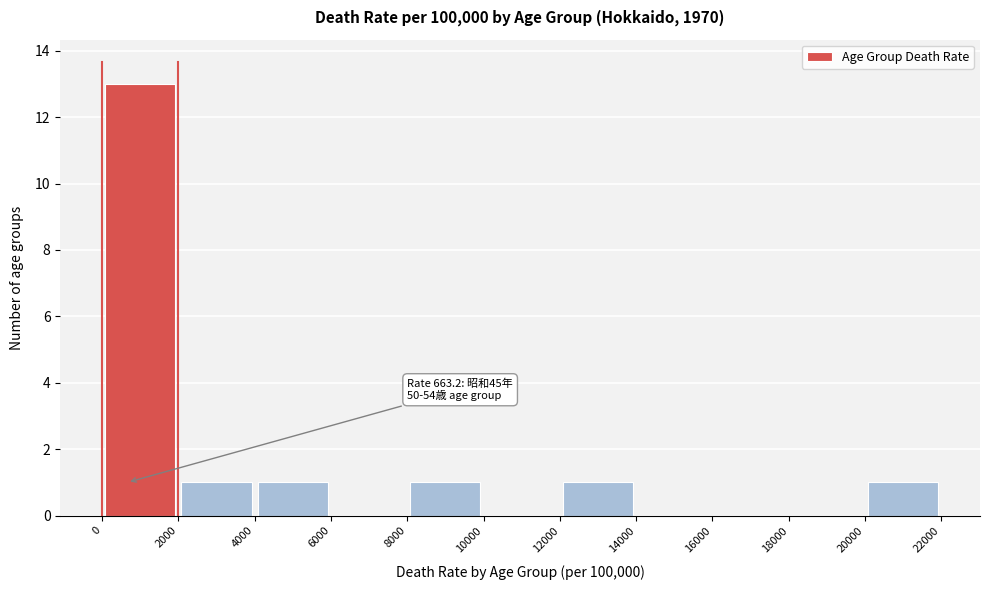

Which range on the x-axis has the tallest bar?

0 to 2000